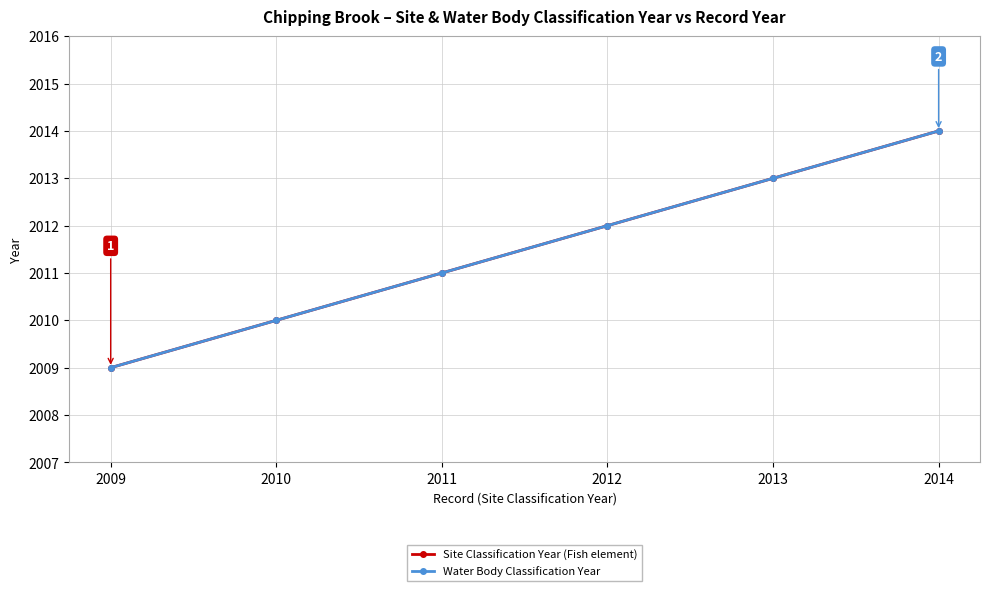

Is the value of Water Body Classification Year at 2009 greater than the value of Site Classification Year (Fish element) at 2011?

No